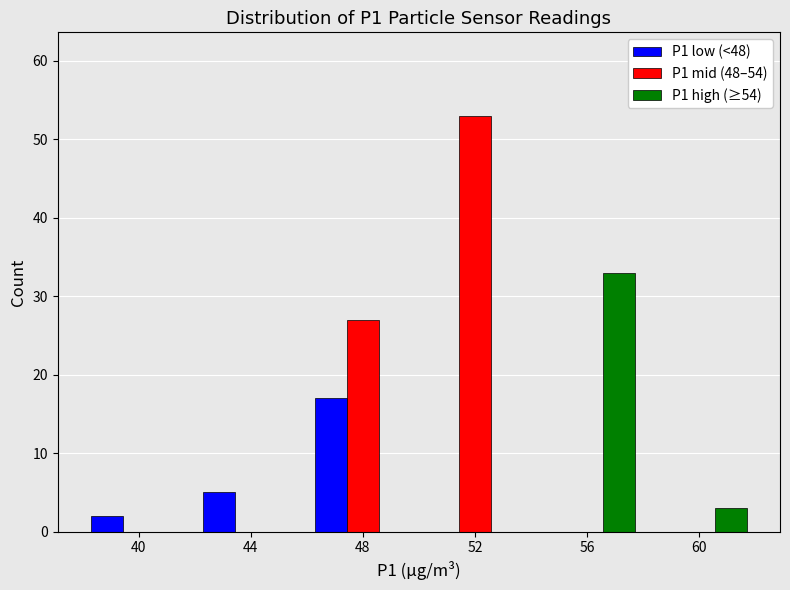

Reading left to right, list every range on the x-axis with the height of the bar of each series over it. The values are not printed on the chart, so give them approximately, as read against the axis.

38 to 42: P1 low (<48)=2	P1 mid (48–54)=0	P1 high (≥54)=0
42 to 46: P1 low (<48)=5	P1 mid (48–54)=0	P1 high (≥54)=0
46 to 50: P1 low (<48)=17	P1 mid (48–54)=27	P1 high (≥54)=0
50 to 54: P1 low (<48)=0	P1 mid (48–54)=53	P1 high (≥54)=0
54 to 58: P1 low (<48)=0	P1 mid (48–54)=0	P1 high (≥54)=33
58 to 62: P1 low (<48)=0	P1 mid (48–54)=0	P1 high (≥54)=3